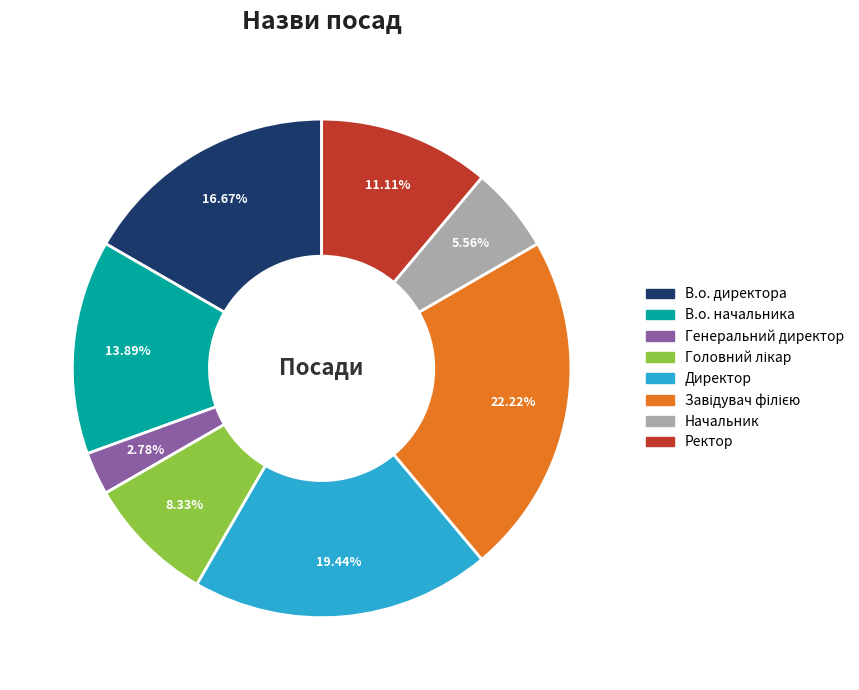

Is it true that В.о. директора is 2% of the pie?

False